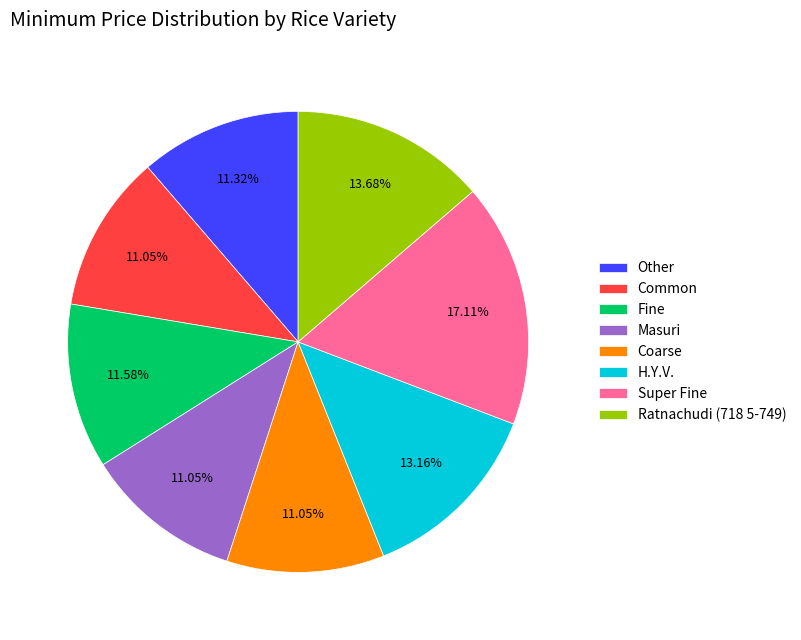

To the nearest percent, what is the combined percentage of H.Y.V. and Common?

24%